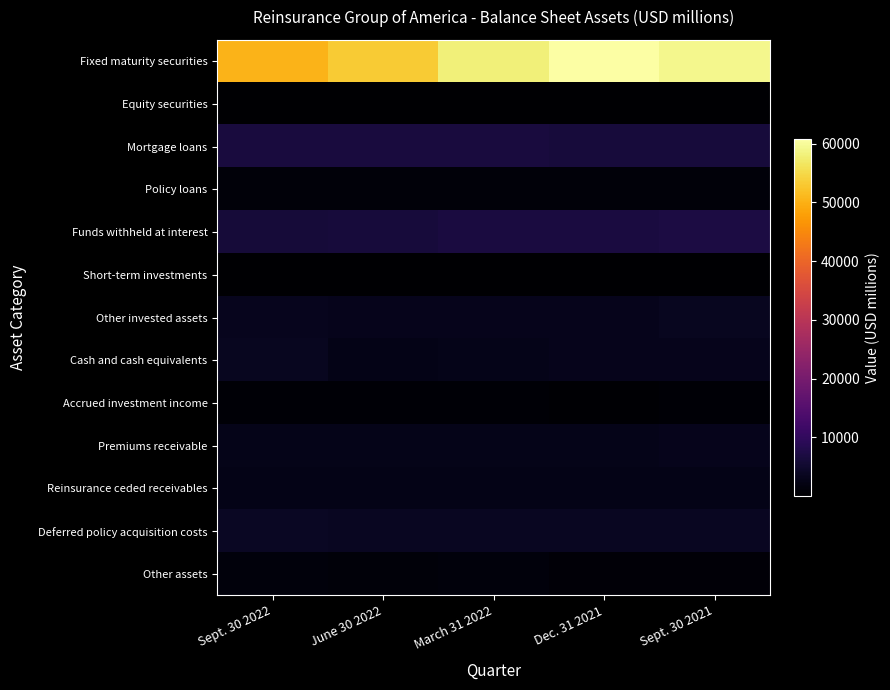

List the series in order of their peak value, highest first.

Fixed maturity securities, Funds withheld at interest, Mortgage loans, Deferred policy acquisition costs, Cash and cash equivalents, Other invested assets, Premiums receivable, Reinsurance ceded receivables, Other assets, Policy loans, Accrued investment income, Short-term investments, Equity securities